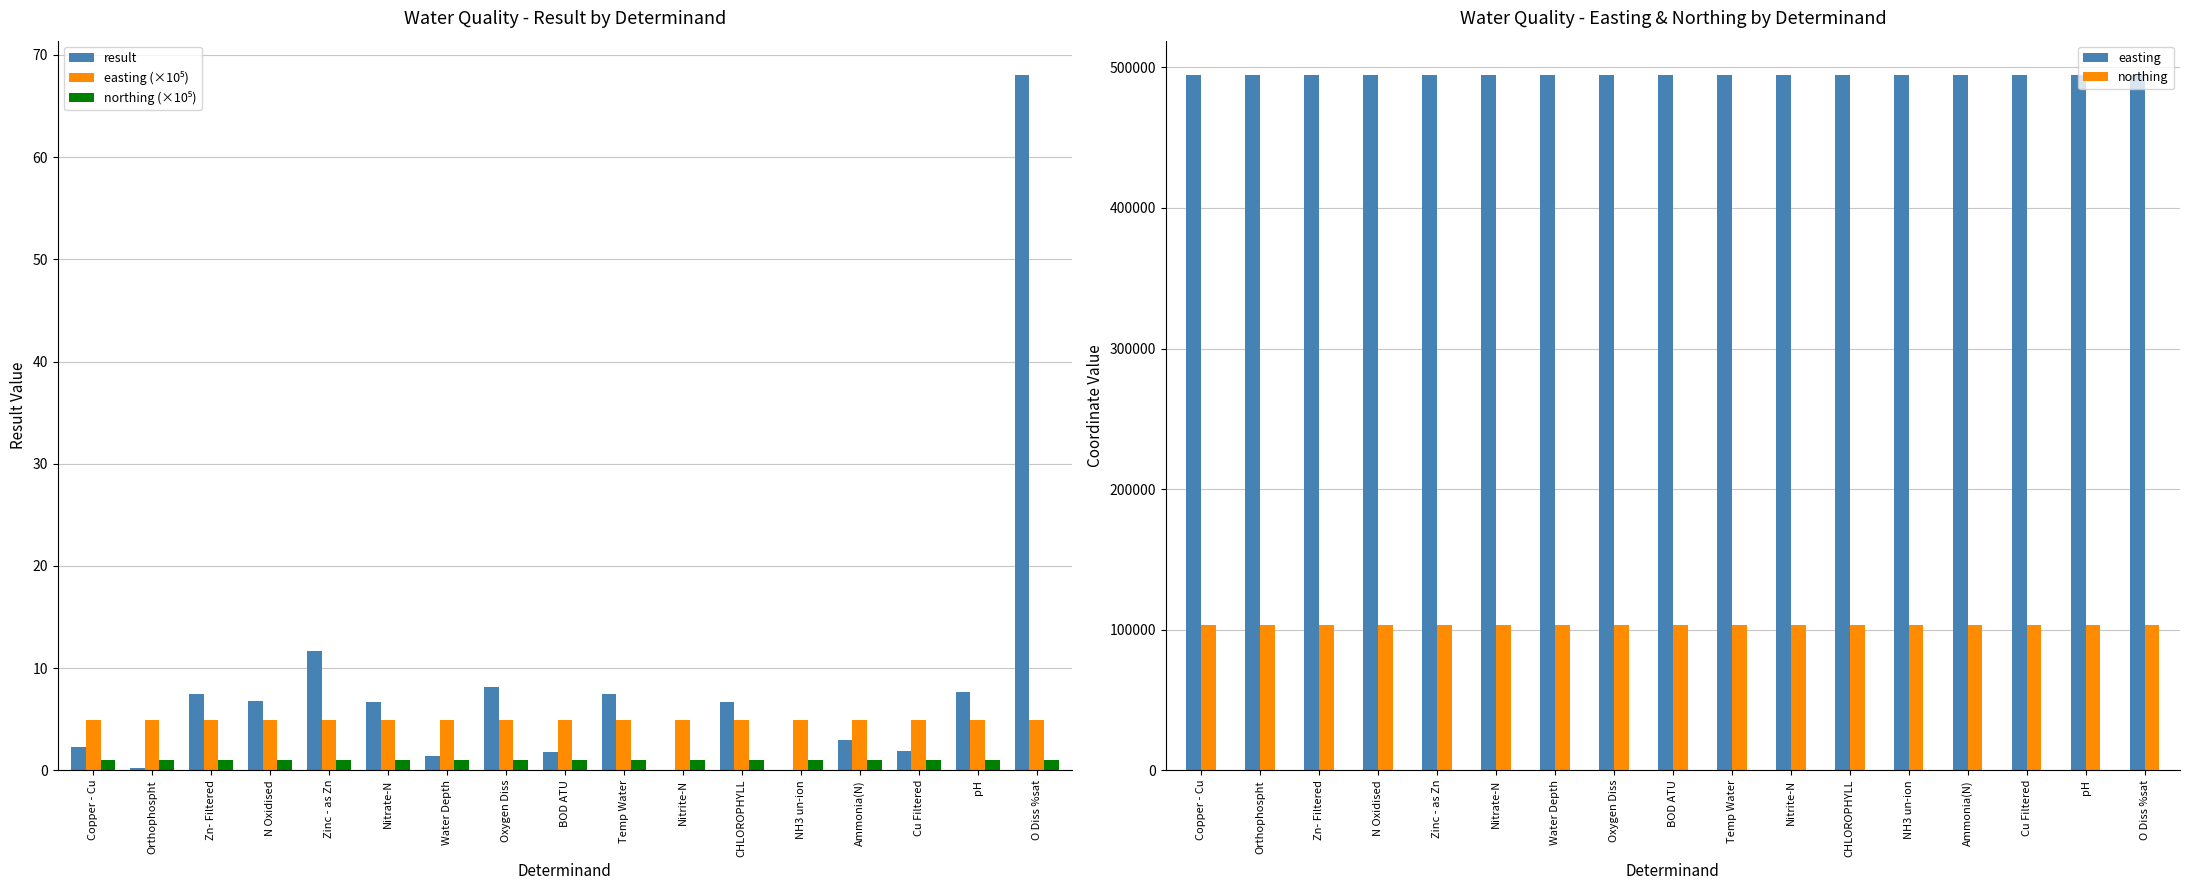

What is the label of the 12th bar from the right?

Nitrate-N